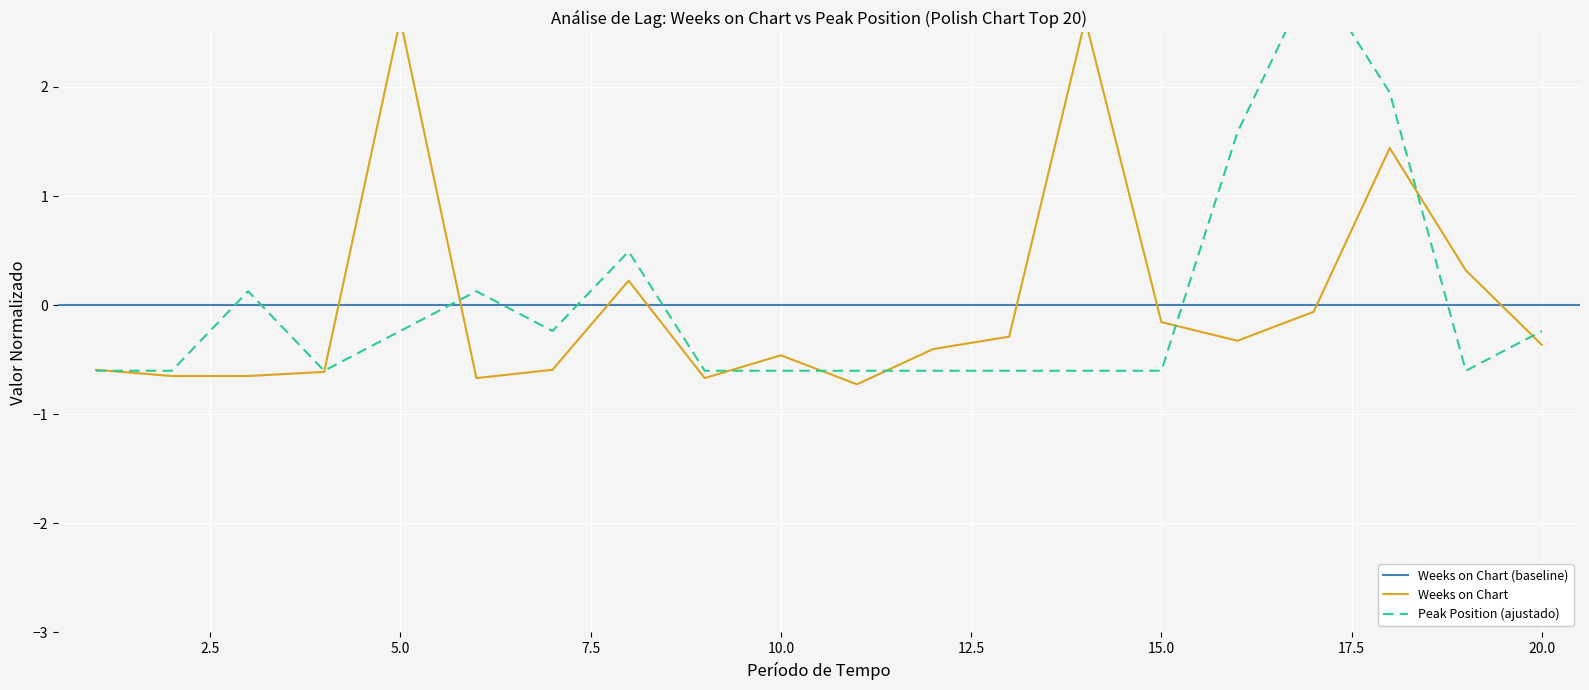

Where is the first local maximum for Peak Position?

3